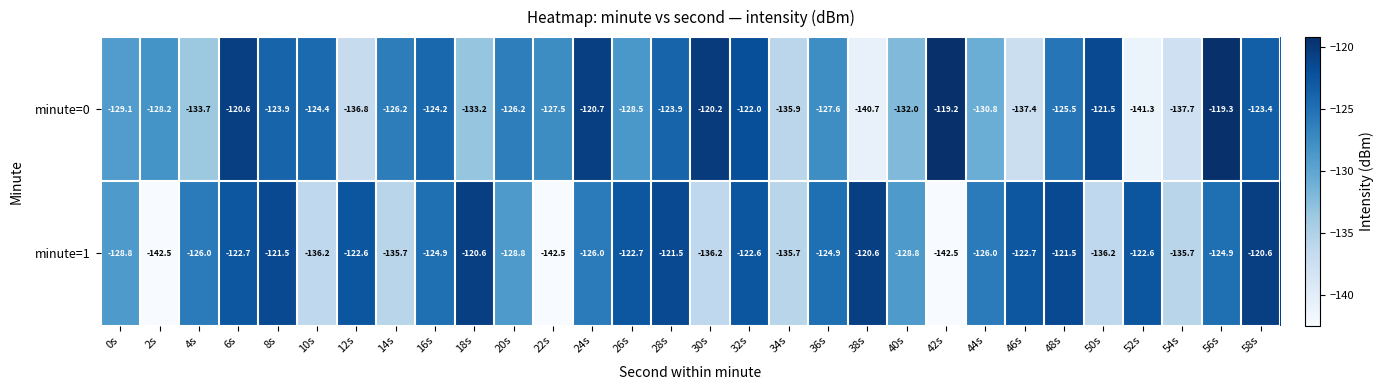

How many data points does each series have?

30